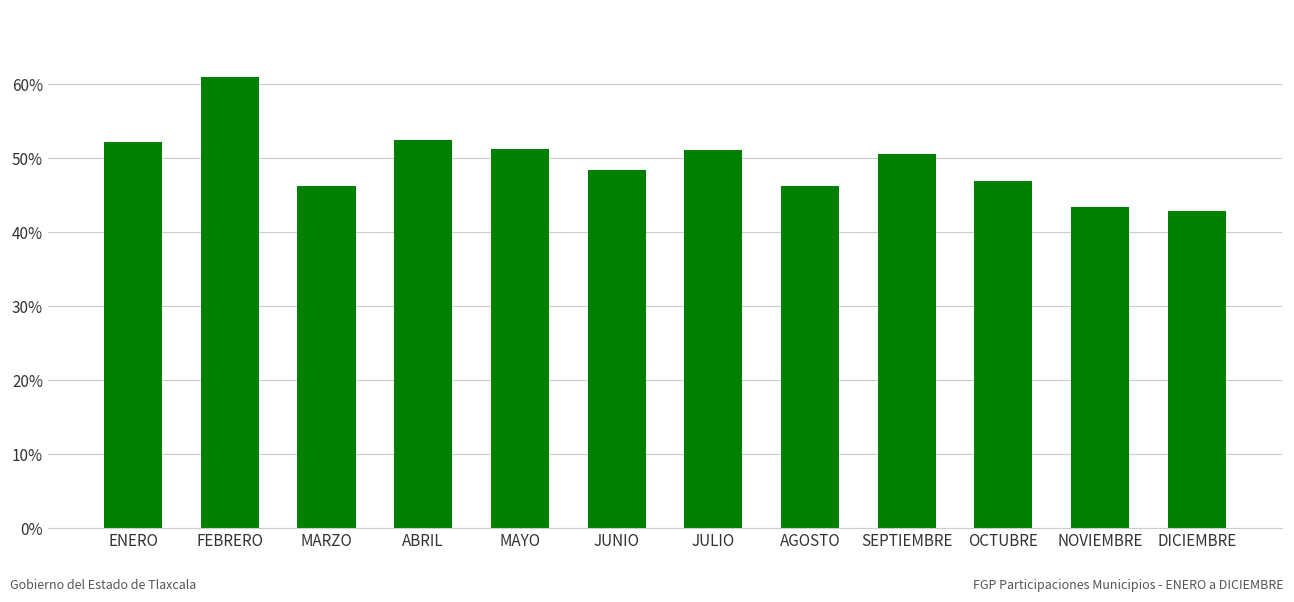

Approximately how many times larger is the value at ENERO compared to MAYO?

1.0